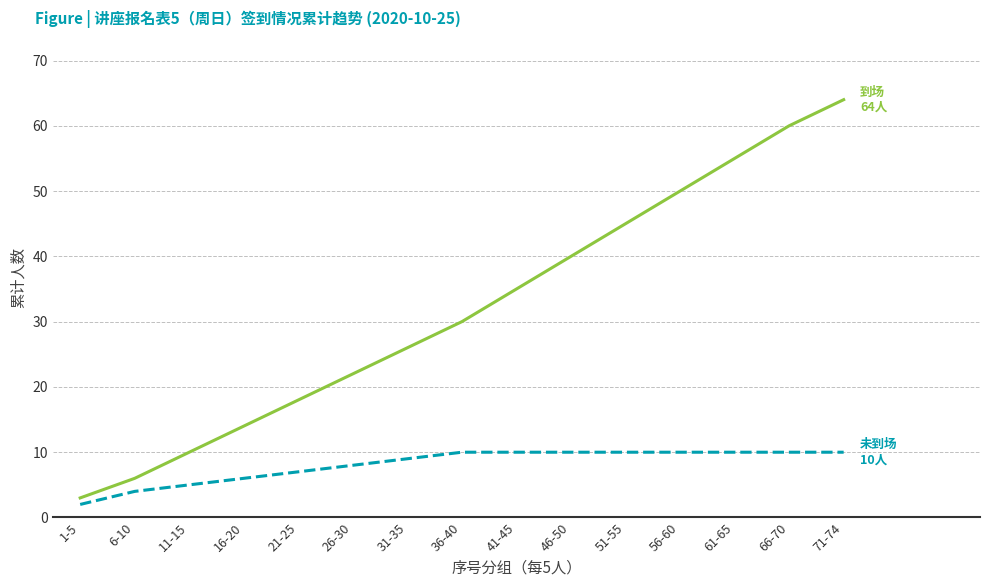

What is the total value across all series at 36-40?

40